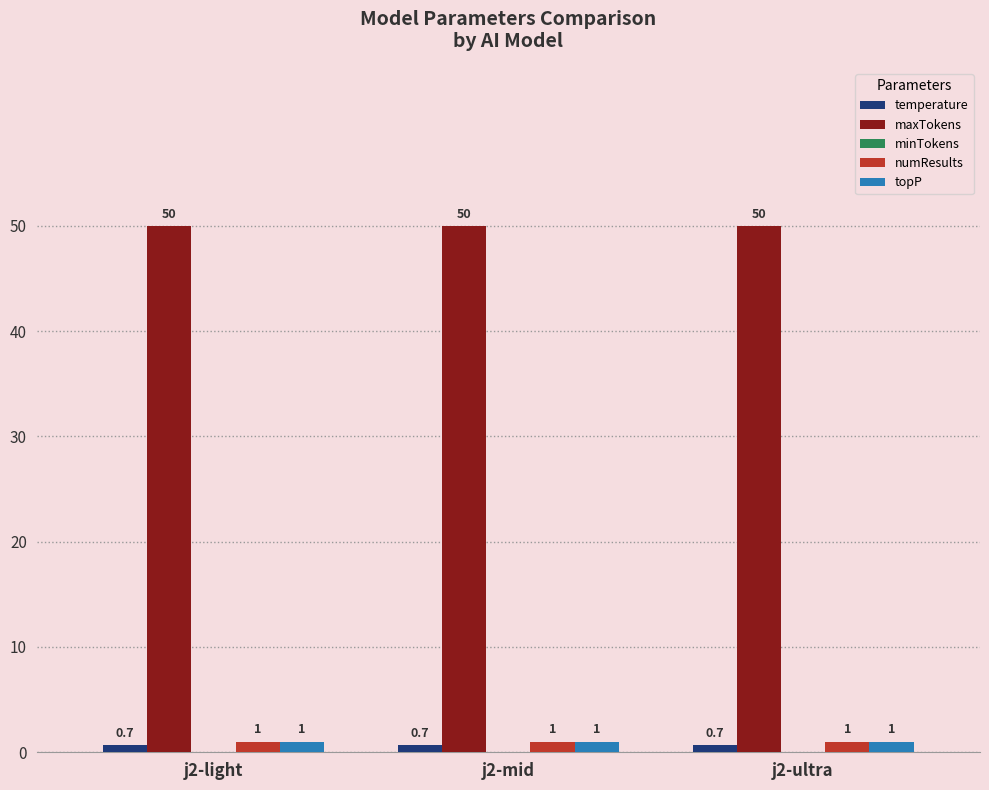

Read the maxTokens value at j2-ultra.

50.0